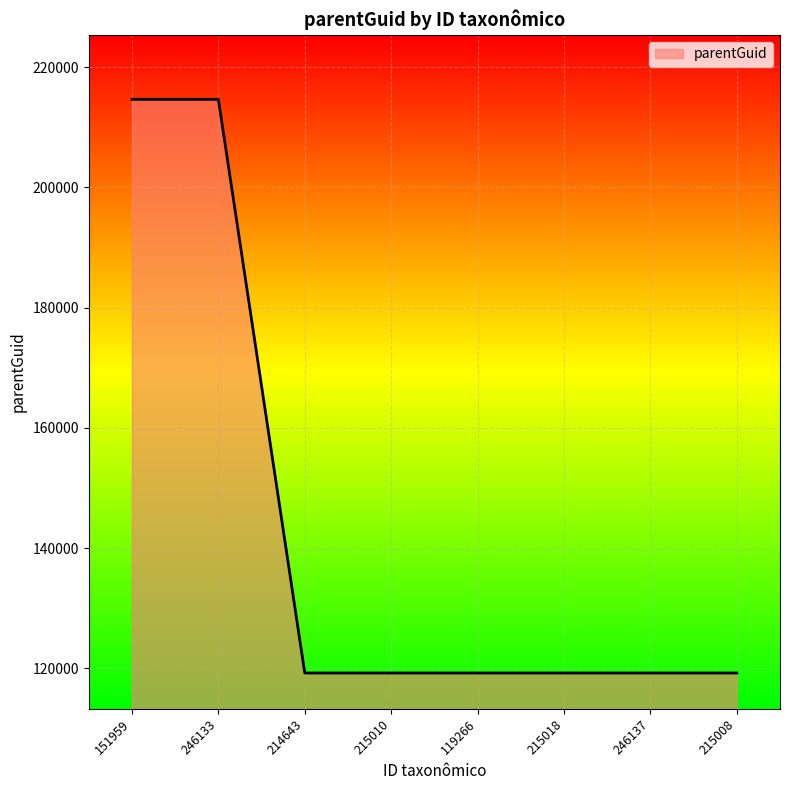

What is the difference between the second highest and minimum values?

95428